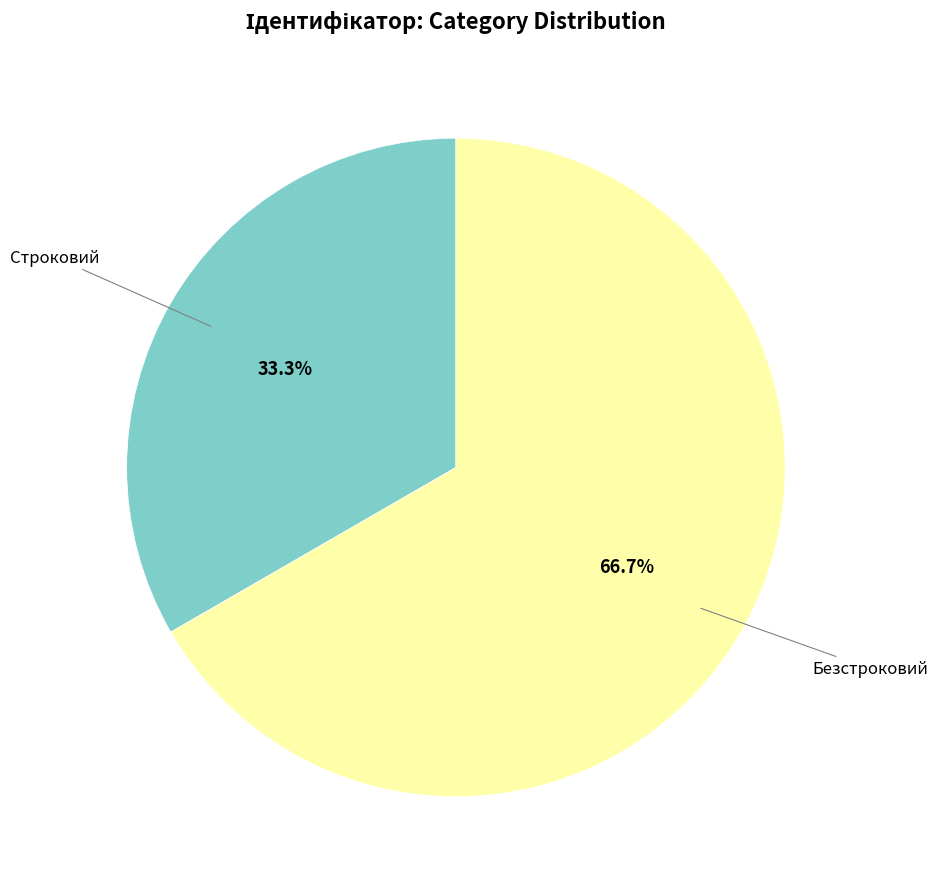

Is there any slice that represents more than half of the pie?

Yes